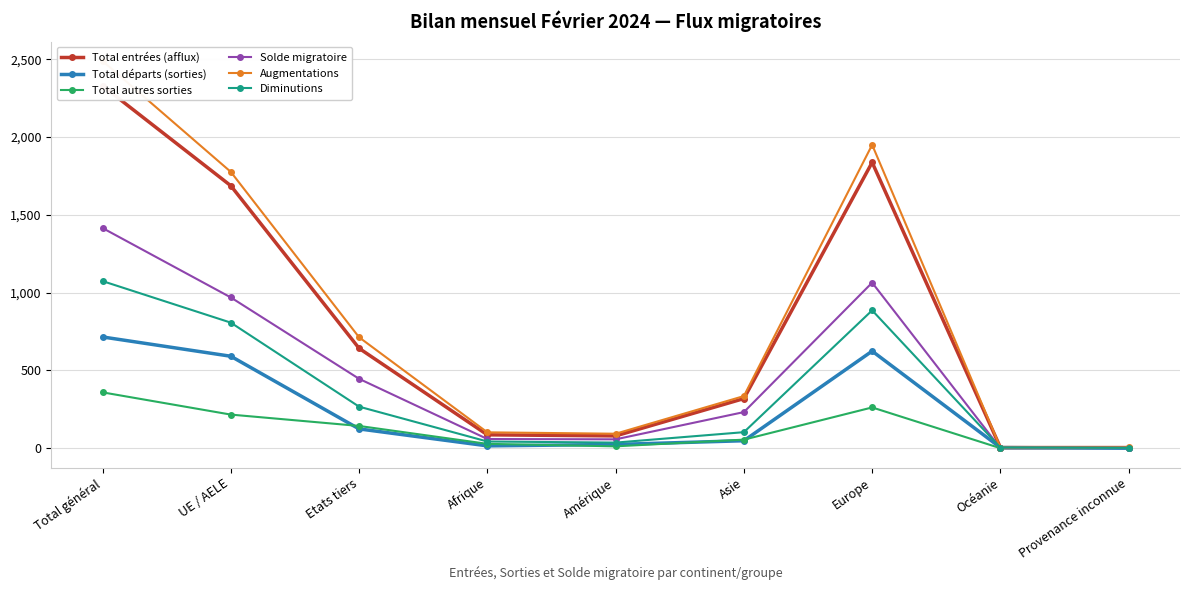

What is the difference between the highest and lowest values at Afrique?

87